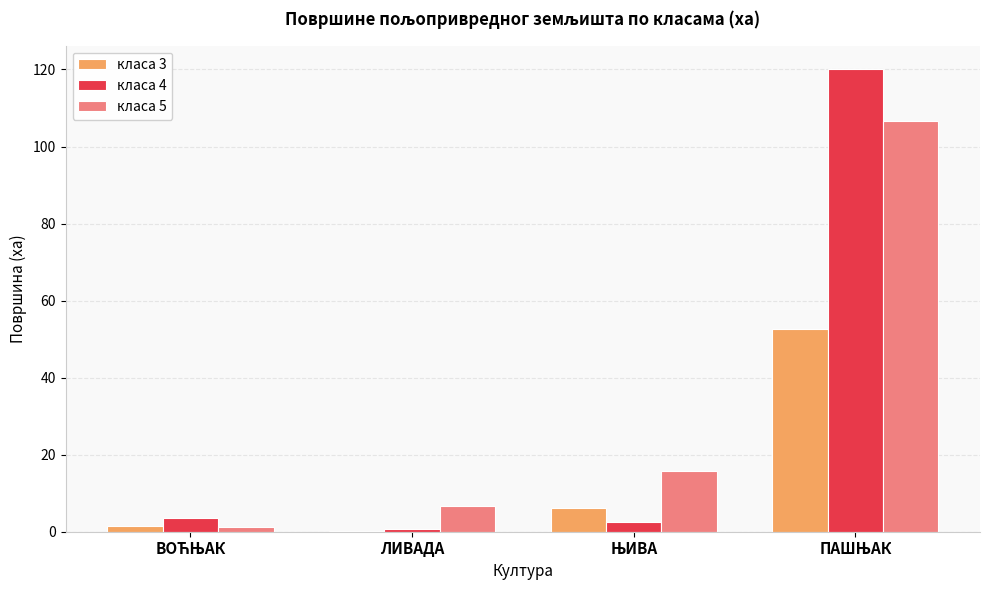

What is the highest value of the класа 5 series?

106.7